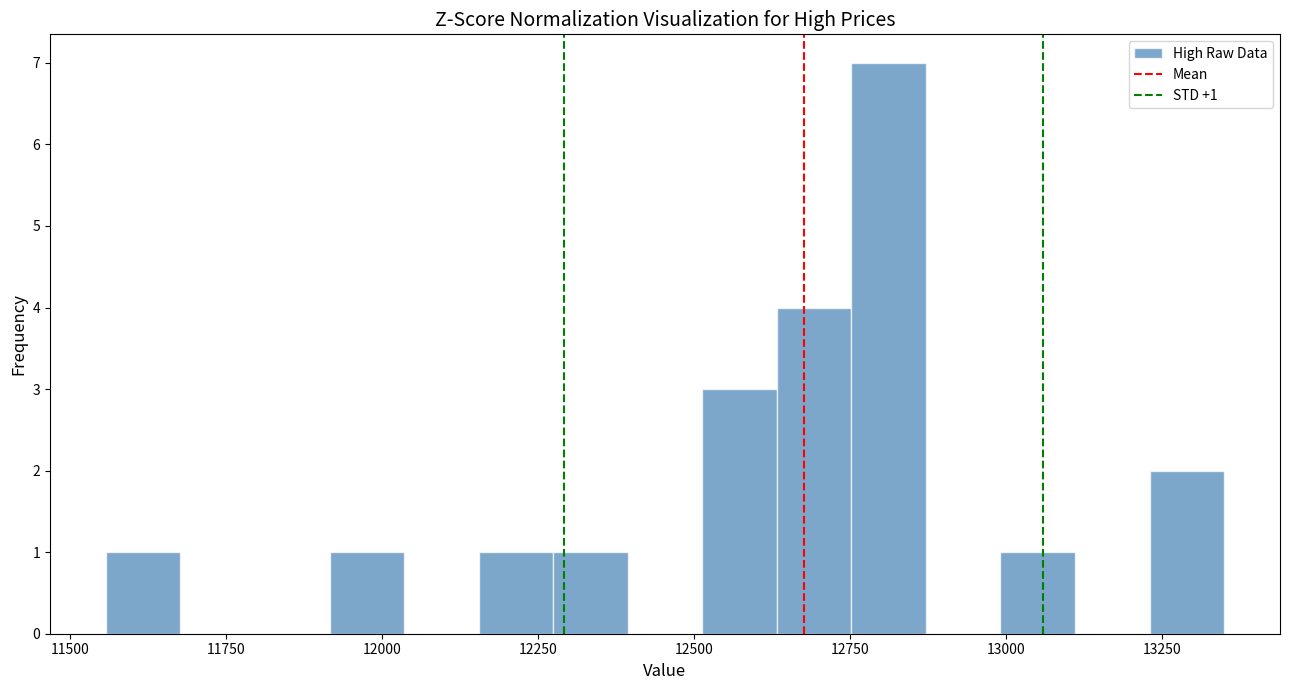

Read against the x-axis, roughly where is the centre of the tallest bar?

12800